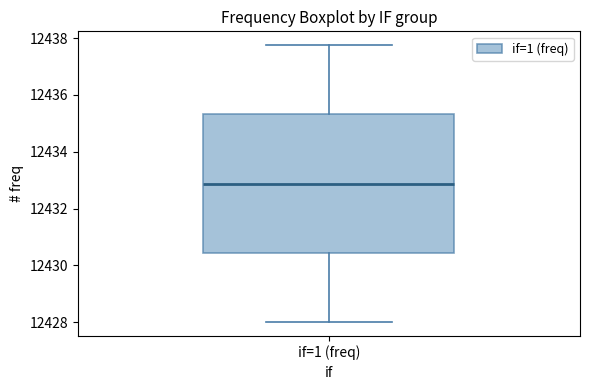

Where is the lower edge of the box for if=1 (freq) on the y-axis? The values are not printed on the chart, so give them approximately, as read against the axis.

12430.4